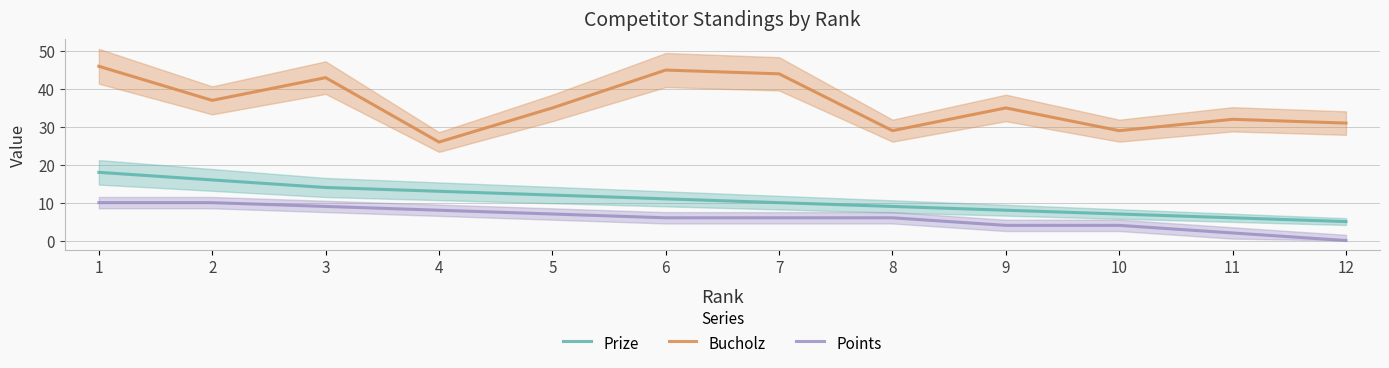

Read the Points value at 7, to the nearest 10.

10